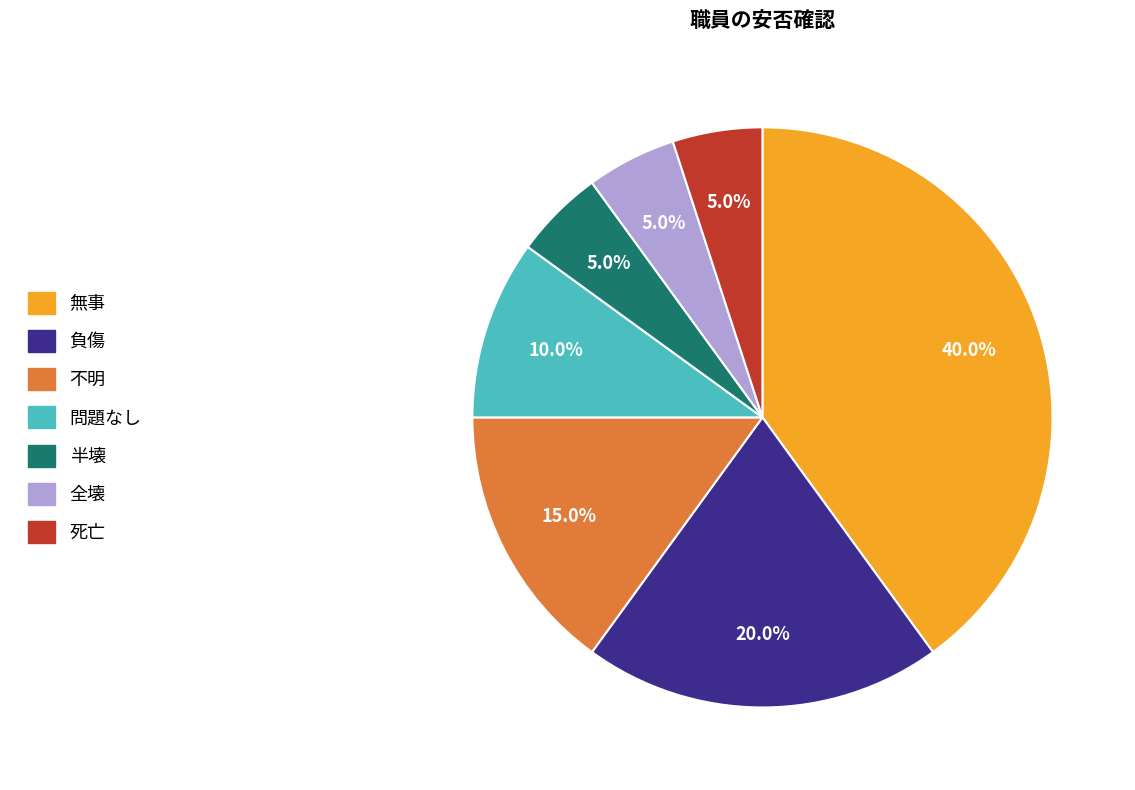

Which category has the biggest portion of the pie?

無事